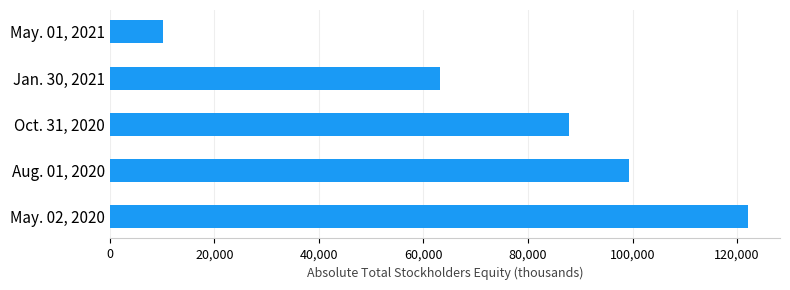

How many data points are less than 87936?

2